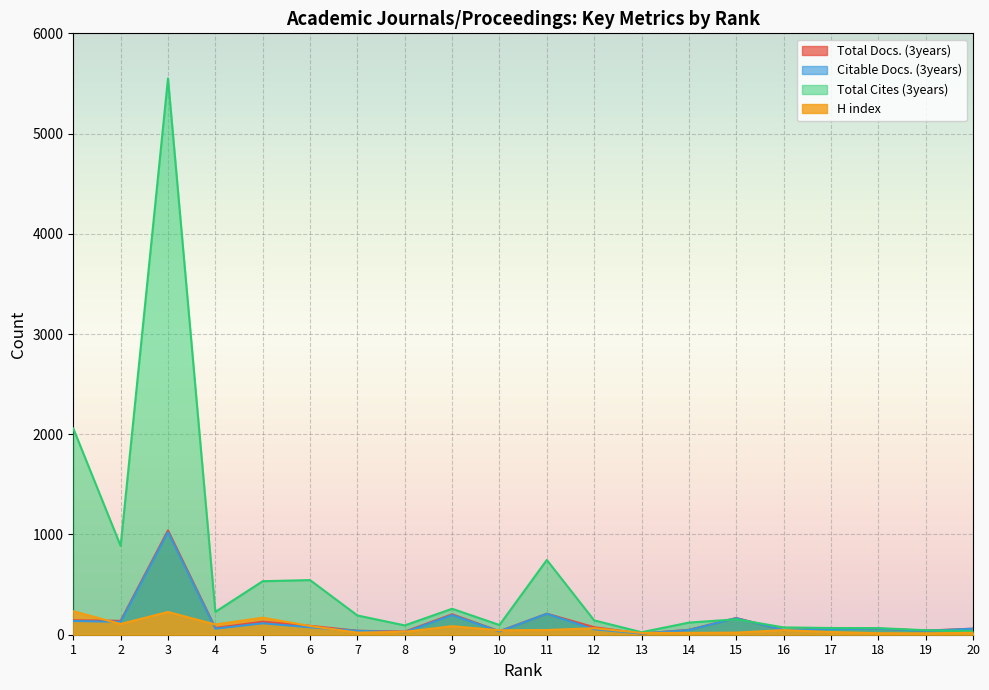

Between 4 and 6, which is larger?

6